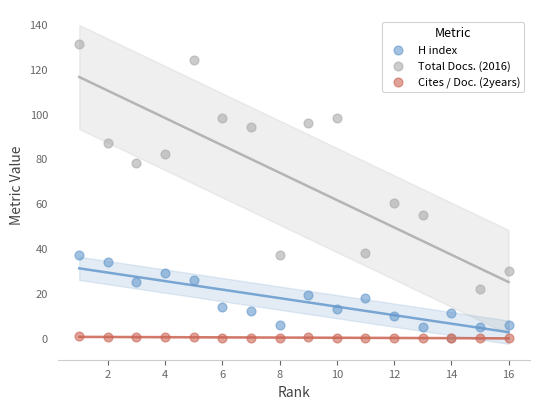

In the Total Docs. (2016) series, what Y value is closest to 65?

60.0